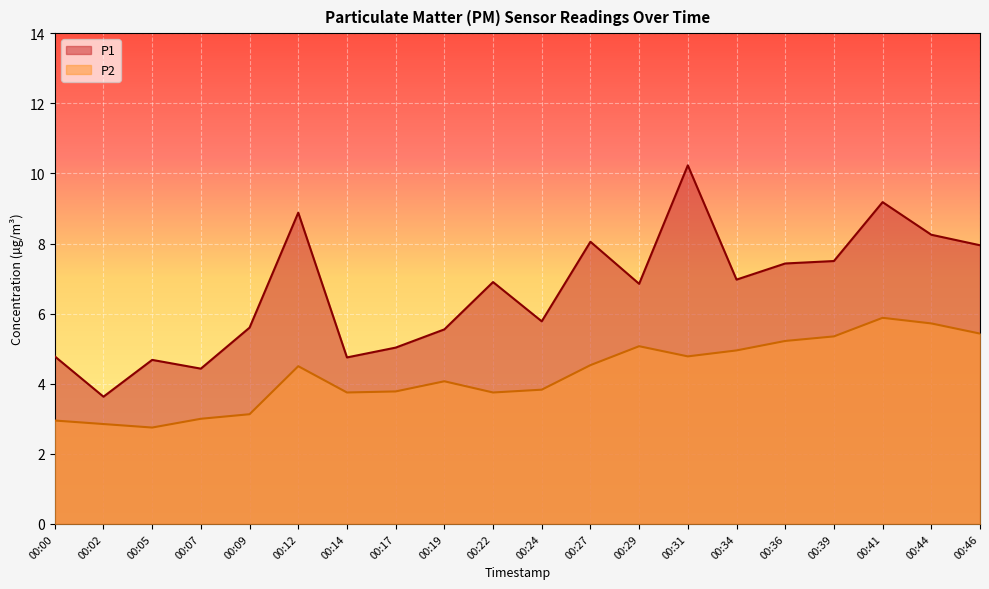

Where is the first local maximum for P2?

00:12